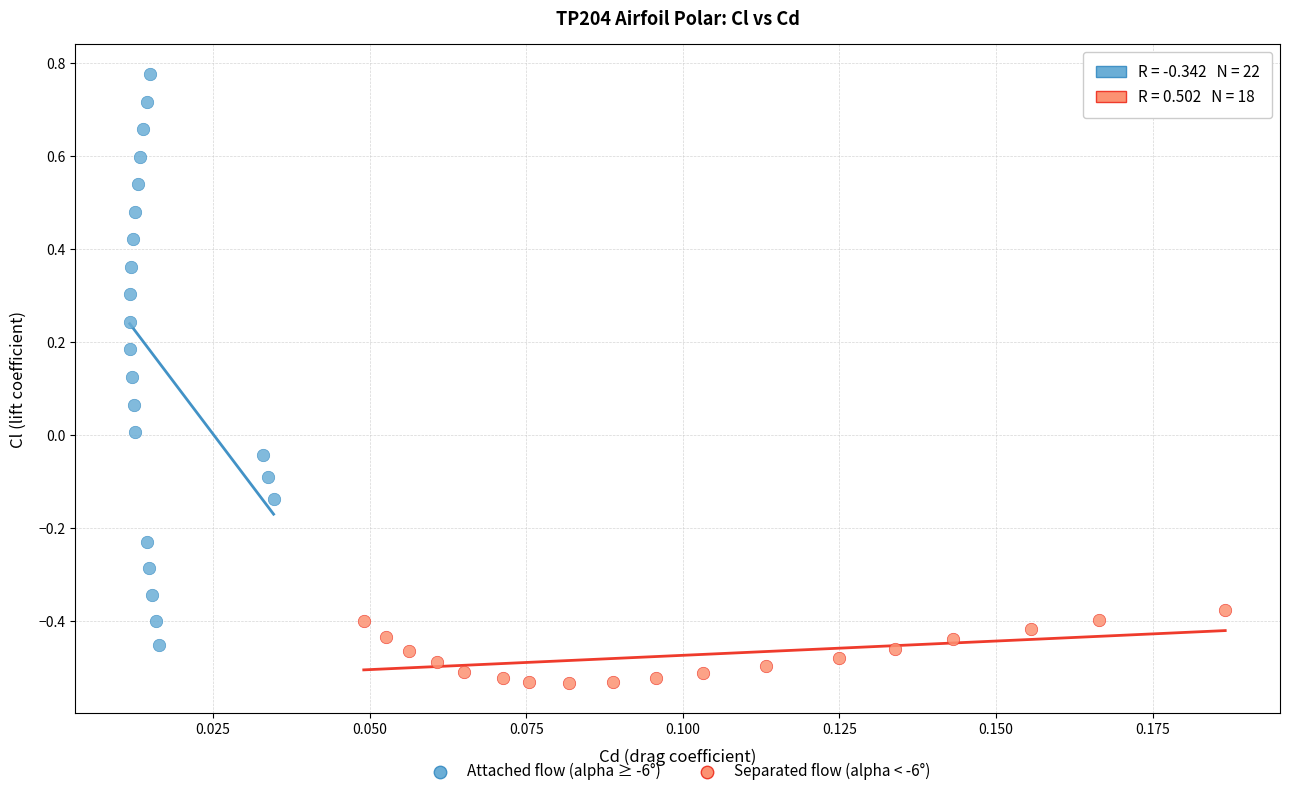

What are all the series names shown in the legend?

Attached flow (alpha ≥ -6°), Separated flow (alpha < -6°)